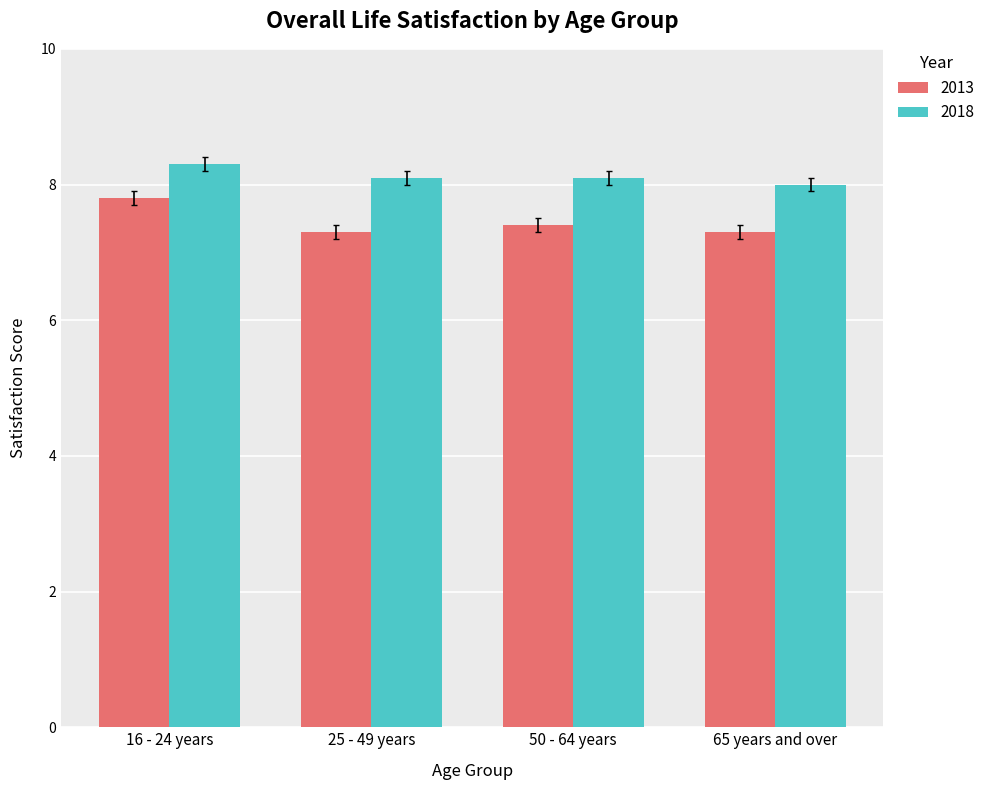

Which series changed the most between 16 - 24 years and 65 years and over?

2013